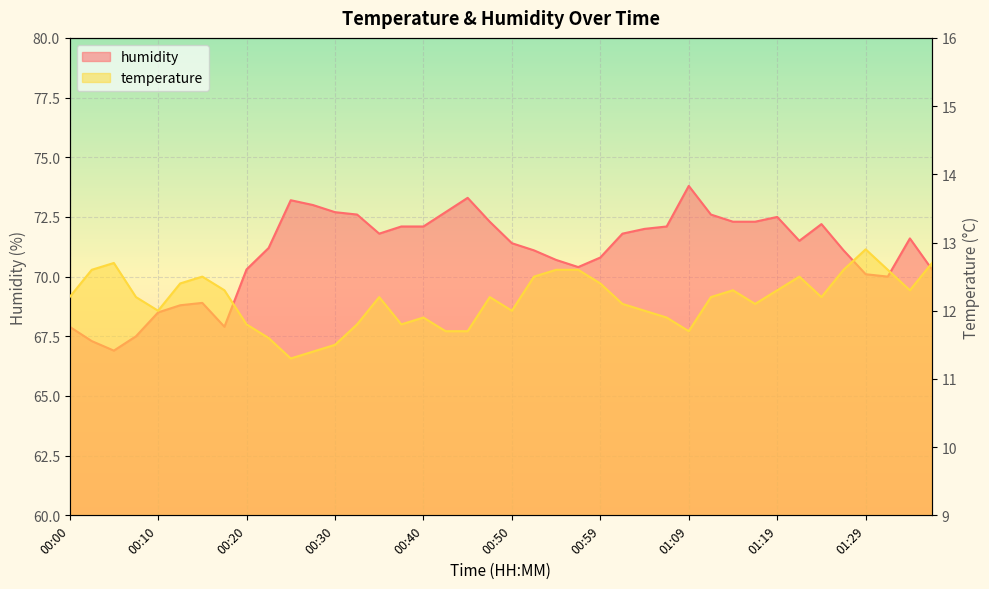

What is the label of the 6th point from the right?

01:24